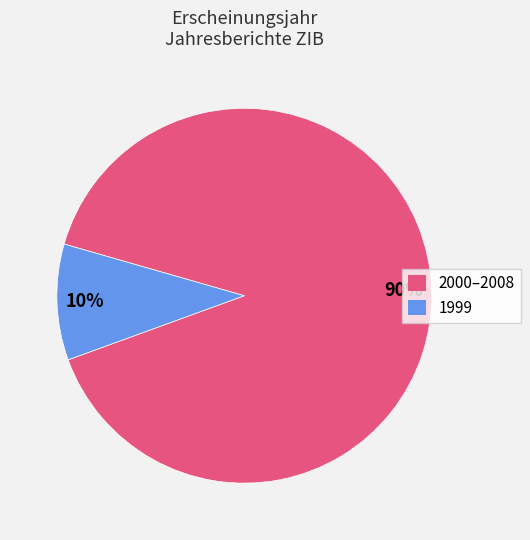

True or false: 2000–2008 accounts for 83% of the total.

False